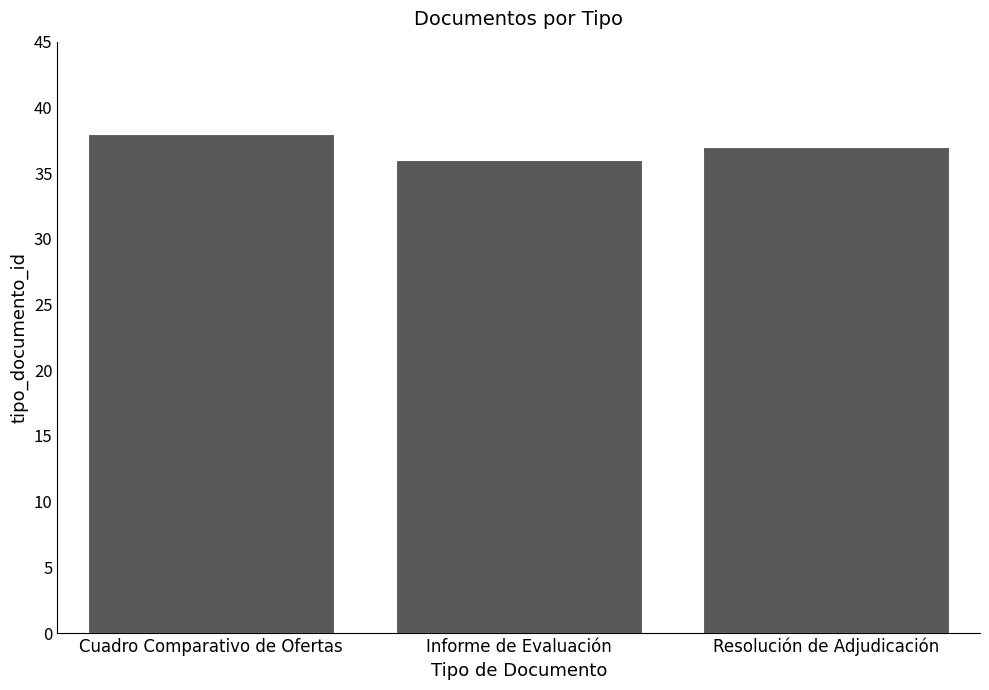

What is the sum of all values?

111